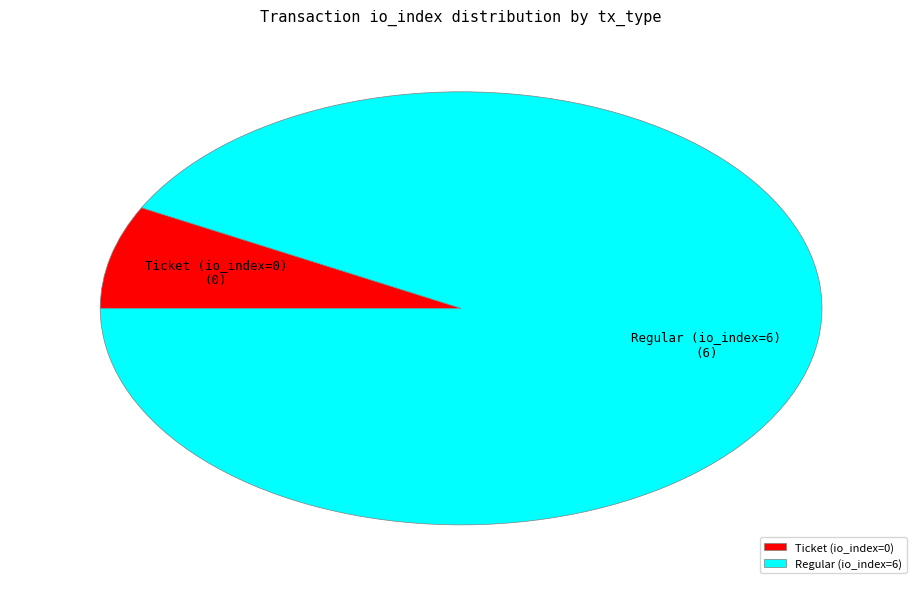

The Ticket (io_index=0) slice represents 22% of the pie. True or false?

False